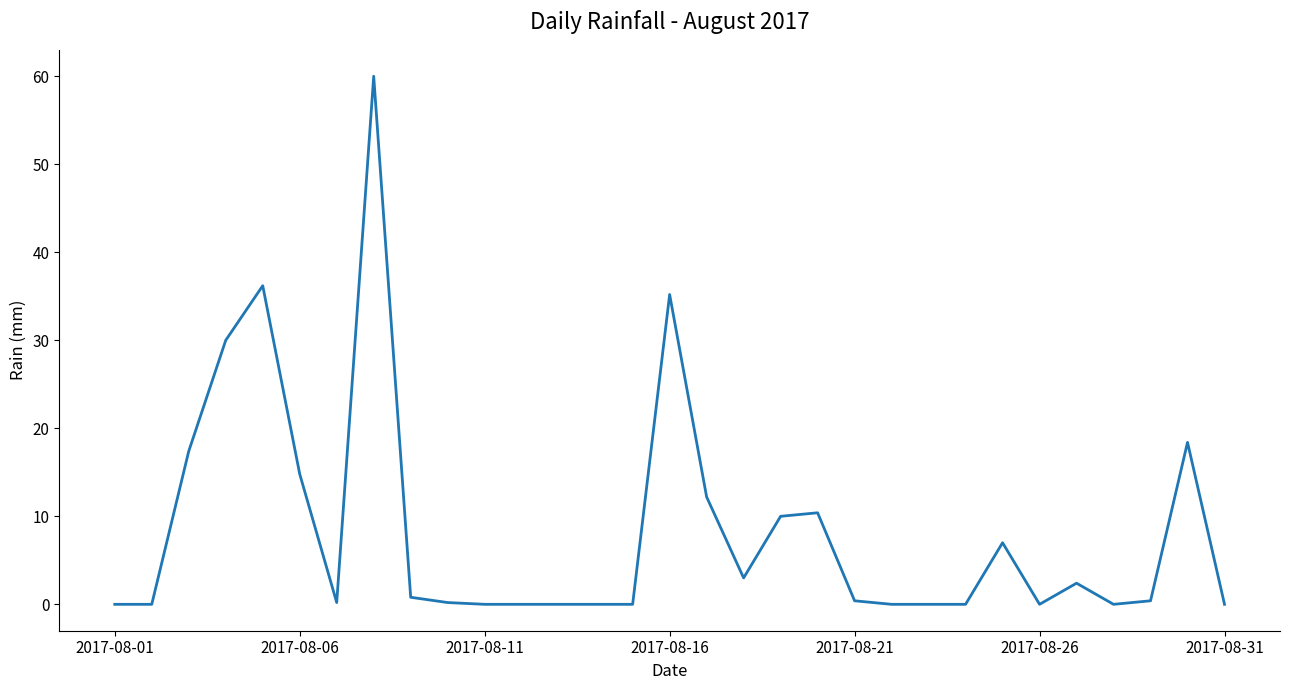

What is the greatest value displayed?

60.0